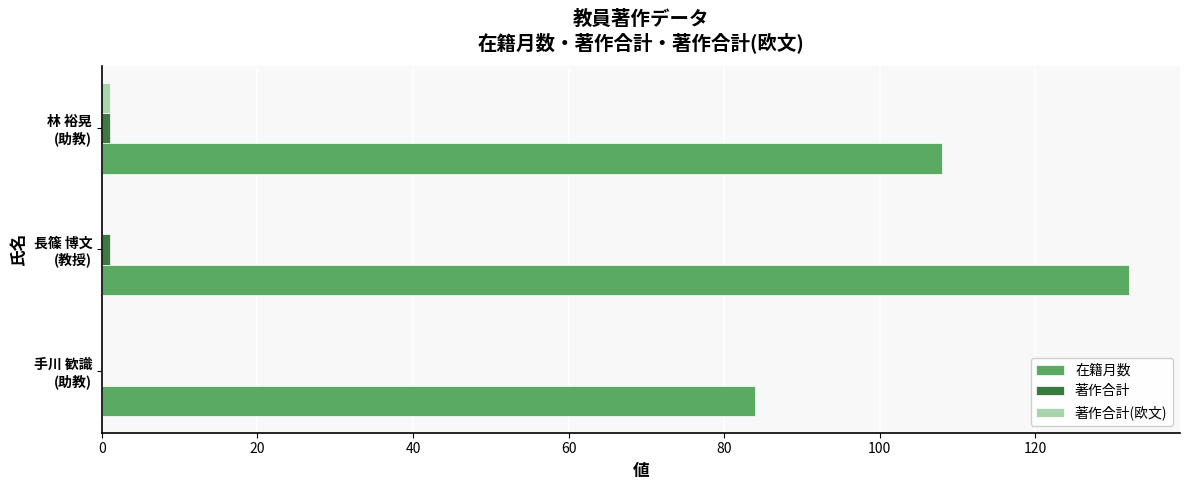

Which series has the largest total across all categories?

在籍月数